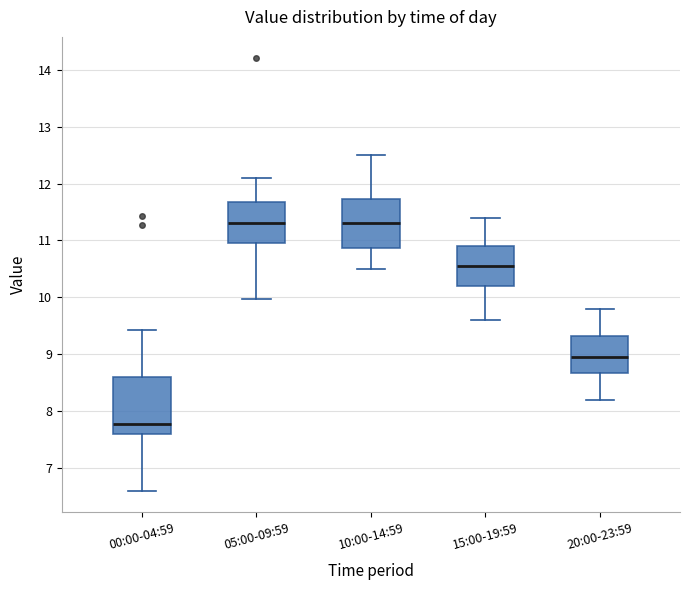

Where does the median line of the box for 10:00-14:59 sit on the y-axis? The values are not printed on the chart, so give them approximately, as read against the axis.

11.3